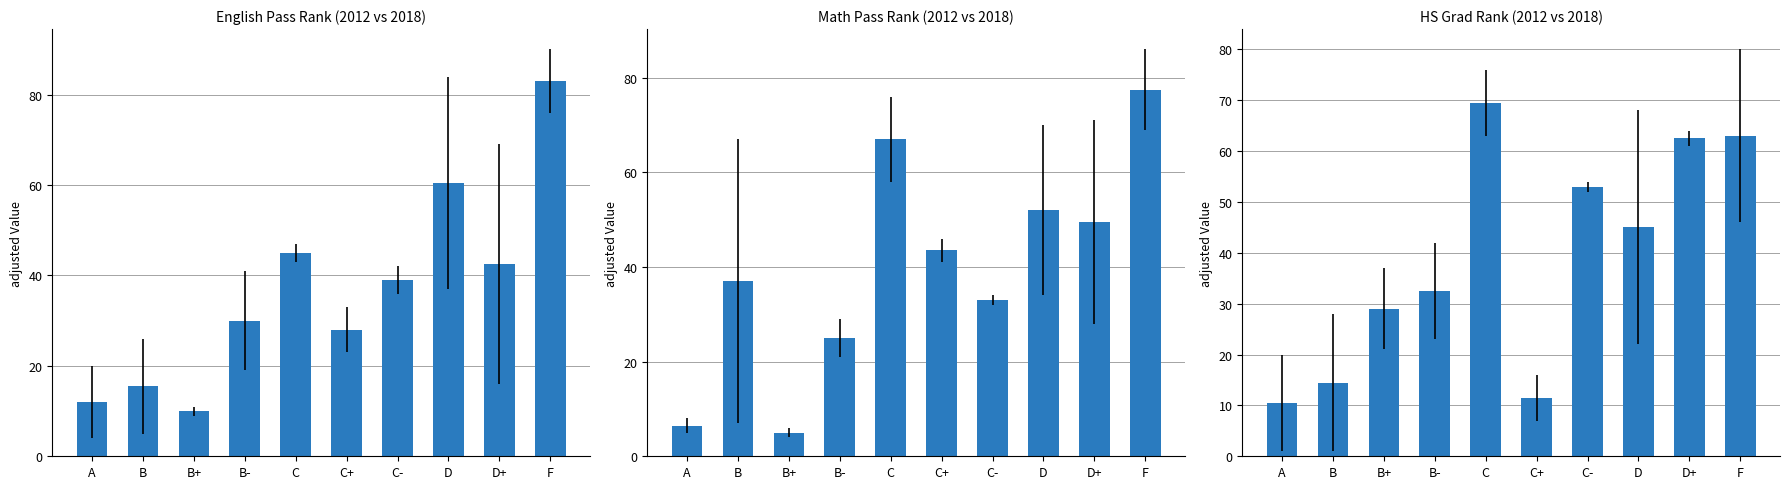

What is the label of the 10th bar from the left?

F